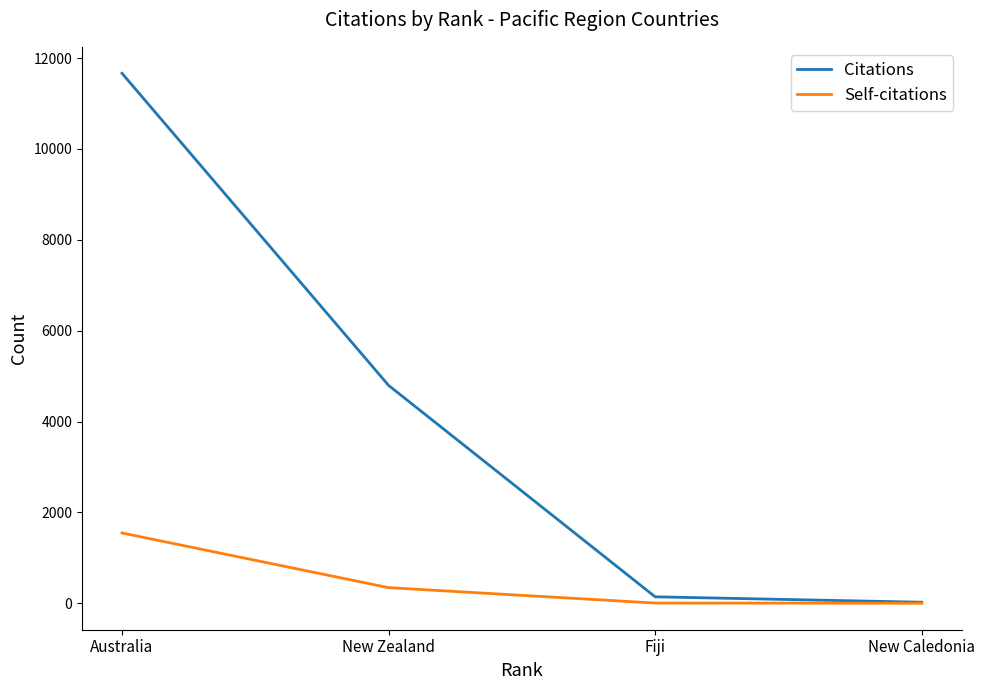

What is the approximate value of Self-citations at New Zealand?

345